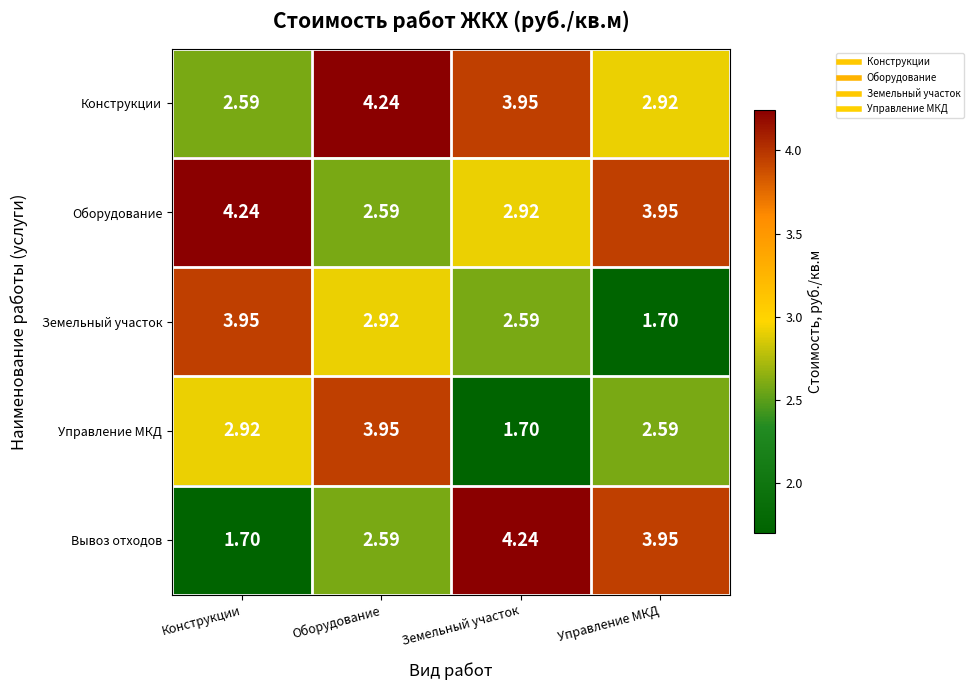

Which series has the widest spread of values?

Вывоз отходов